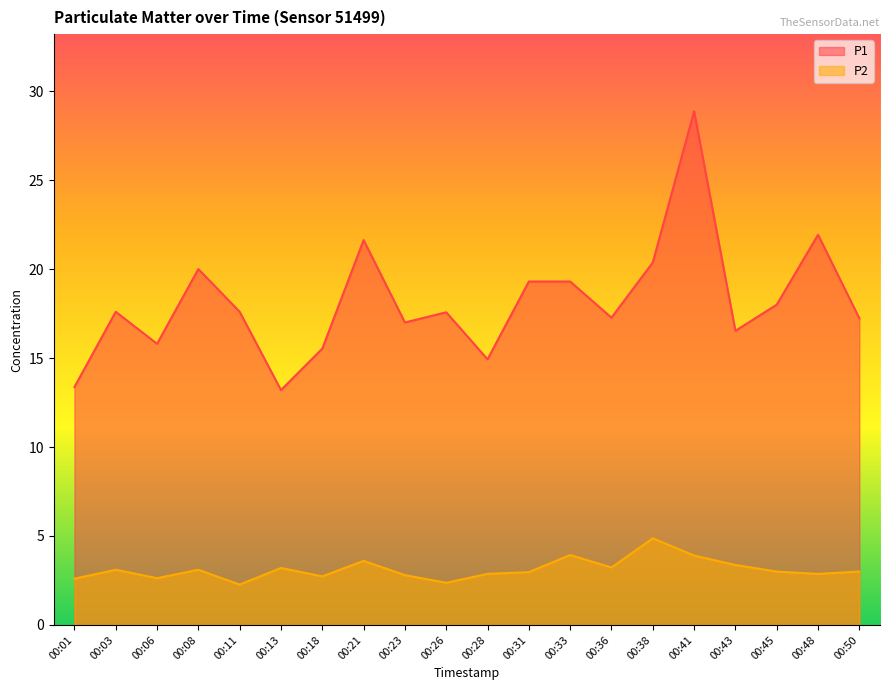

Read the P1 value at 00:41.

28.9